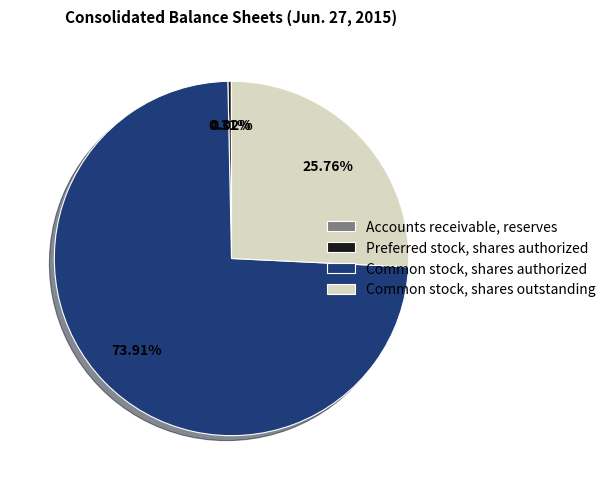

Is it true that Preferred stock, shares authorized is 0% of the pie?

True